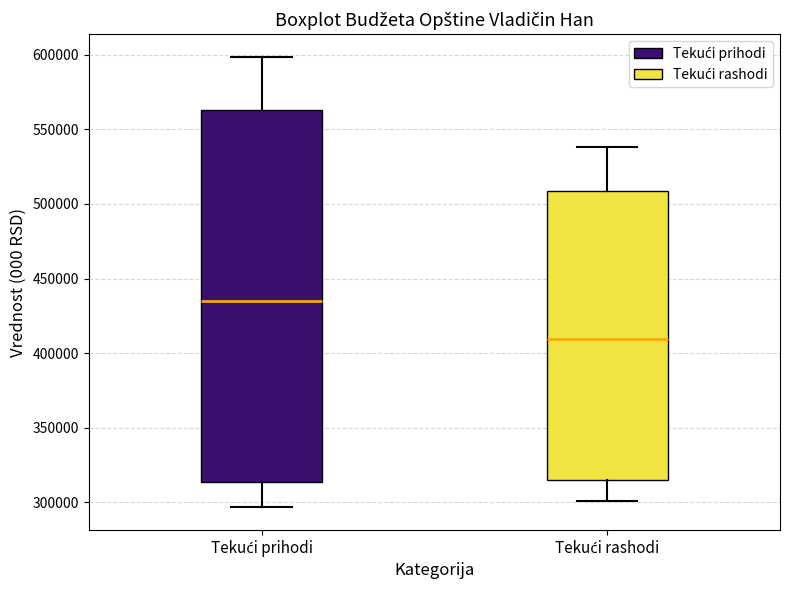

Reading left to right, transcribe this box plot: for each box, give where its median line is, the range the box spans, and where its two whiskers end, as read against the y-axis. The values are not printed on the chart, so give them approximately, as read against the axis.

Tekući prihodi: median 435000, box 315000 to 565000, whiskers 295000 to 600000
Tekući rashodi: median 410000, box 315000 to 510000, whiskers 300000 to 540000